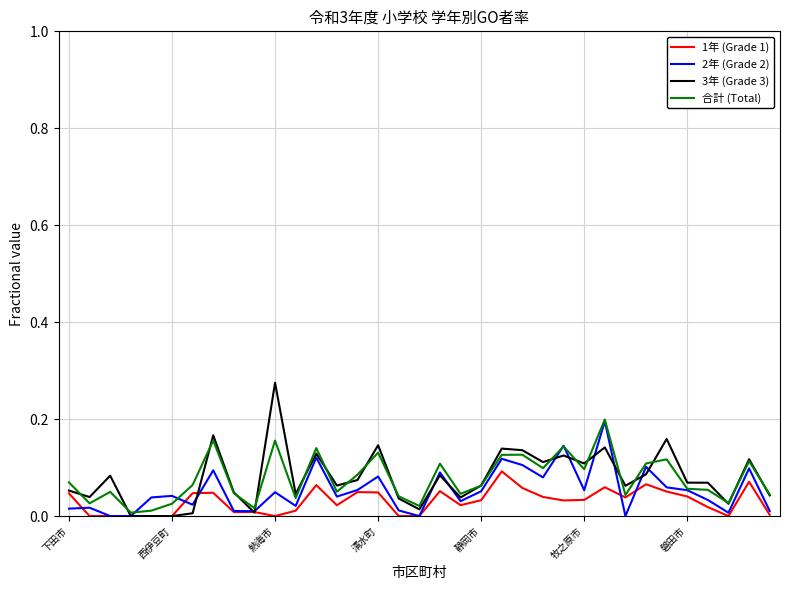

True or false: 2年 (Grade 2) has more than 2 points higher than both neighbors.

True